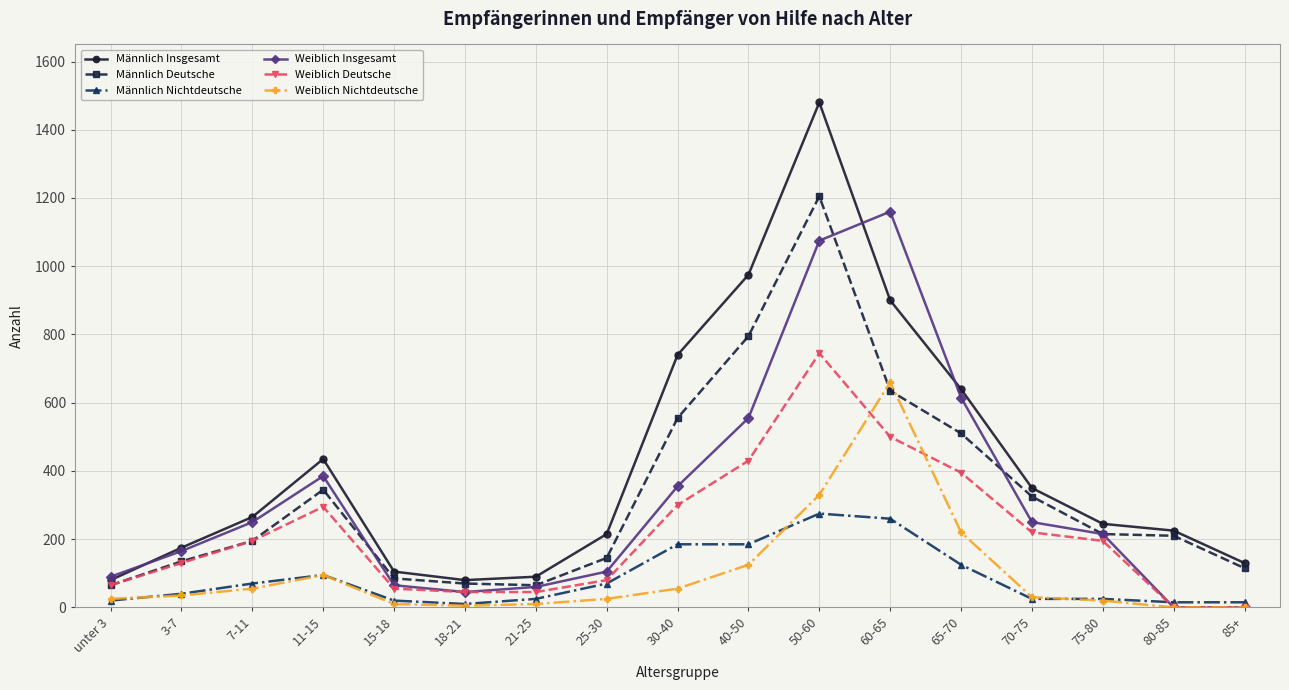

Where is the first local maximum for Männlich Deutsche?

11-15